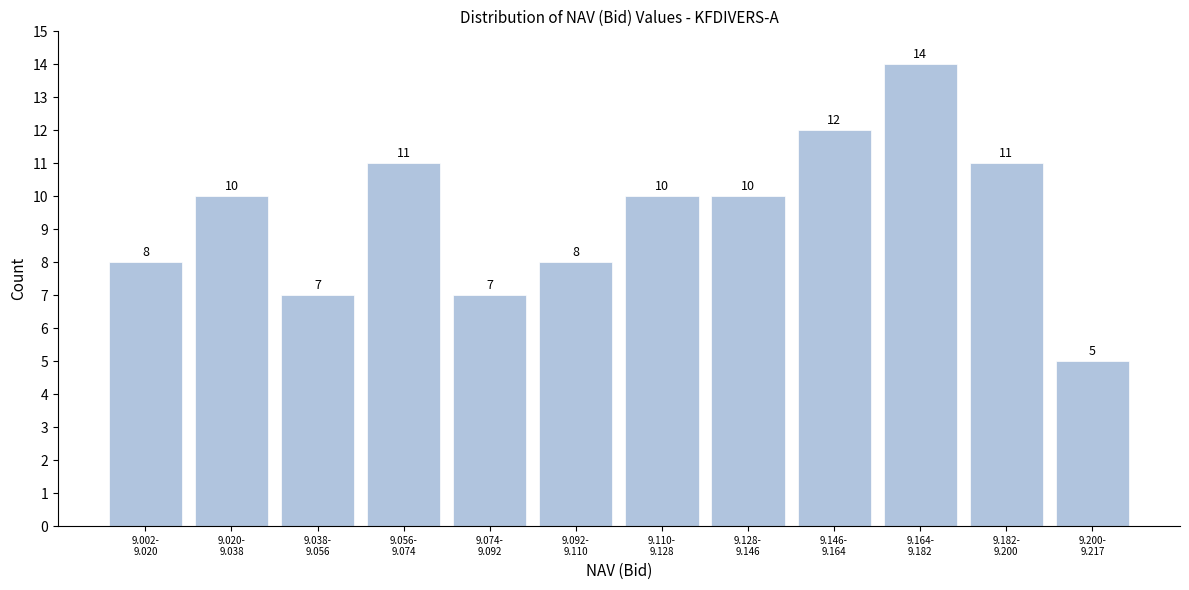

Reading left to right, transcribe all the data shown in this chart.

8	10	7	11	7	8	10	10	12	14	11	5